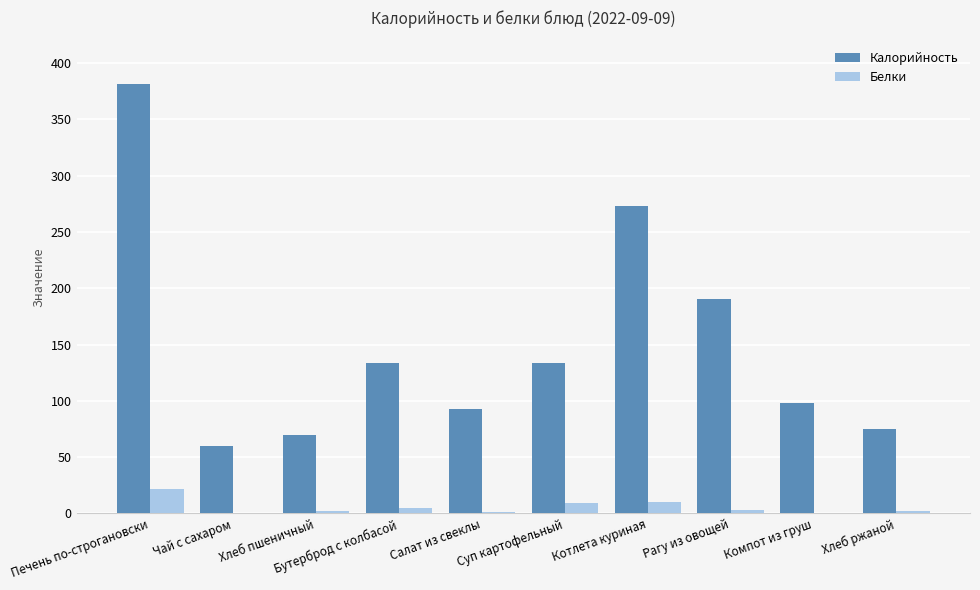

What is the sum of the Калорийность values at Салат из свеклы and Бутерброд с колбасой?

227.0